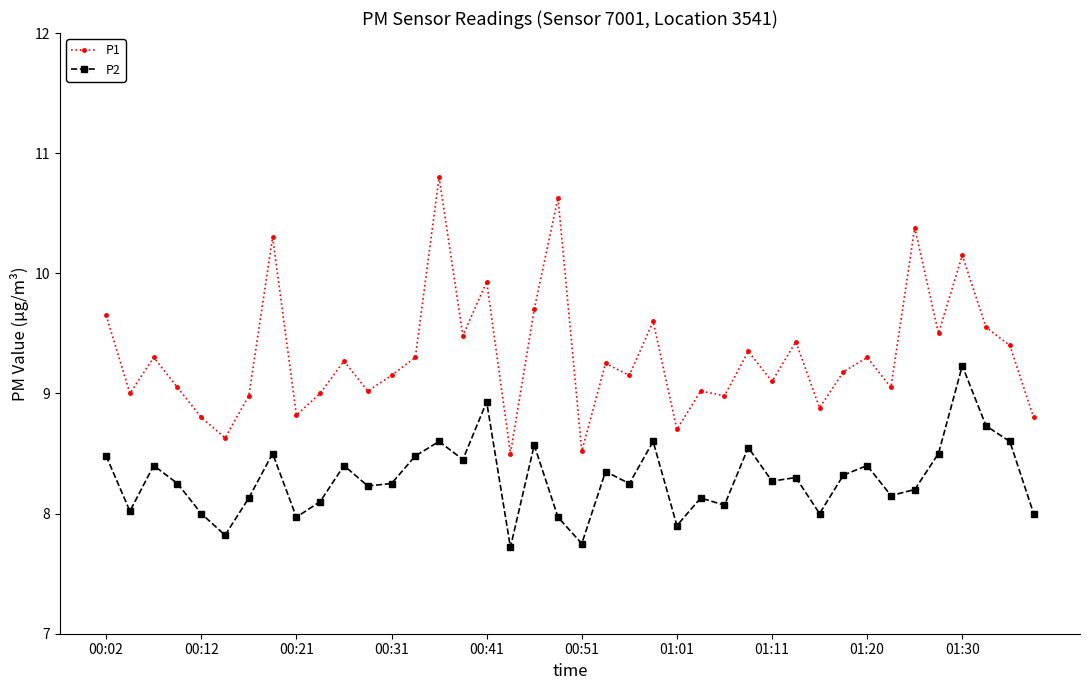

List the series in order of their peak value, lowest first.

P2, P1